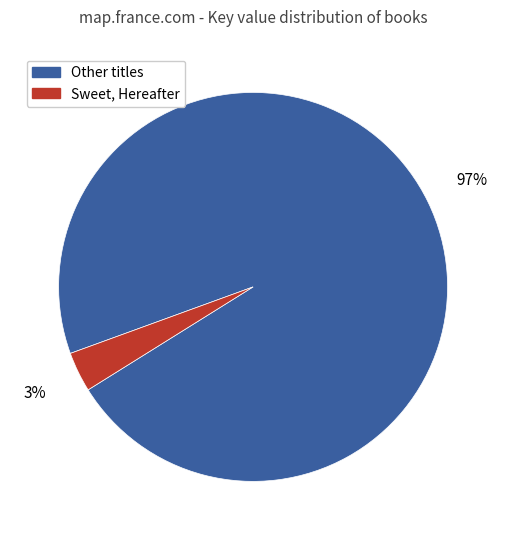

Combined, do Other titles and Sweet, Hereafter account for over 50%?

Yes